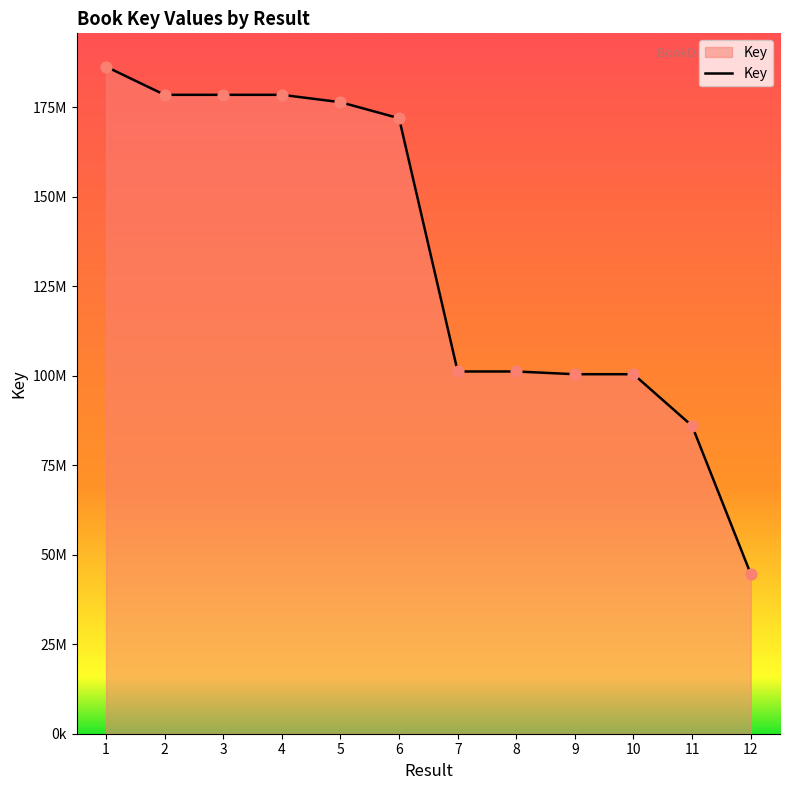

What is the change in value from 2 to 8?

-77266943